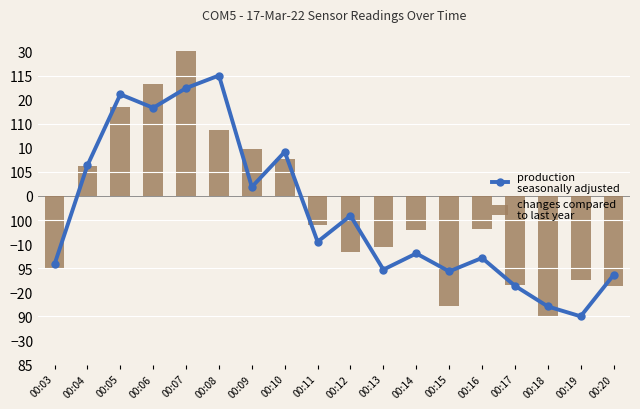

The changes compared
to last year series shows 4.4 at 00:10. True or false?

False